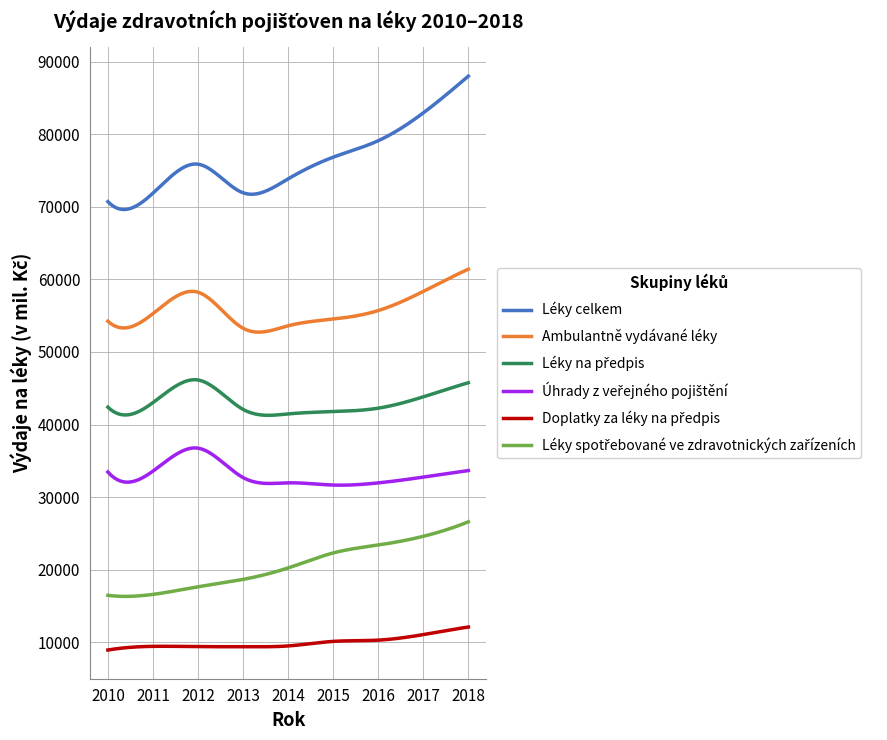

True or false: Ambulantně vydávané léky and Léky celkem intersect in this chart.

False